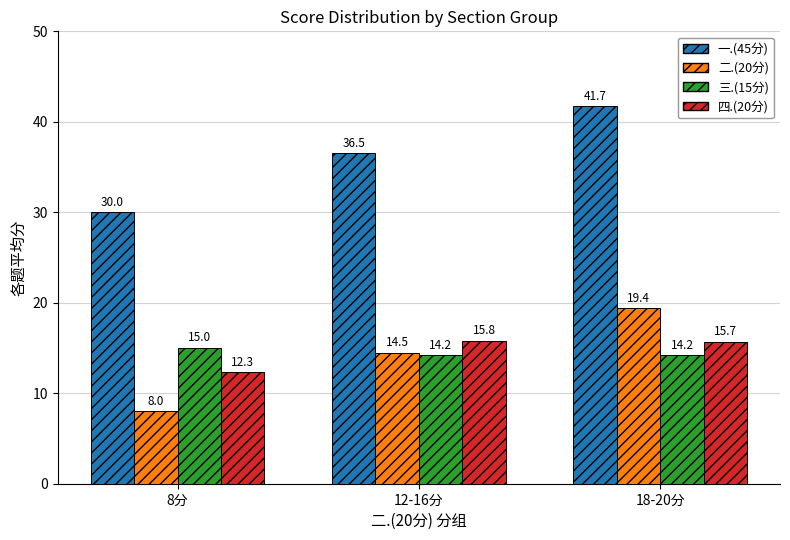

The 一.(45分) series shows 9.9 at 8分. True or false?

False